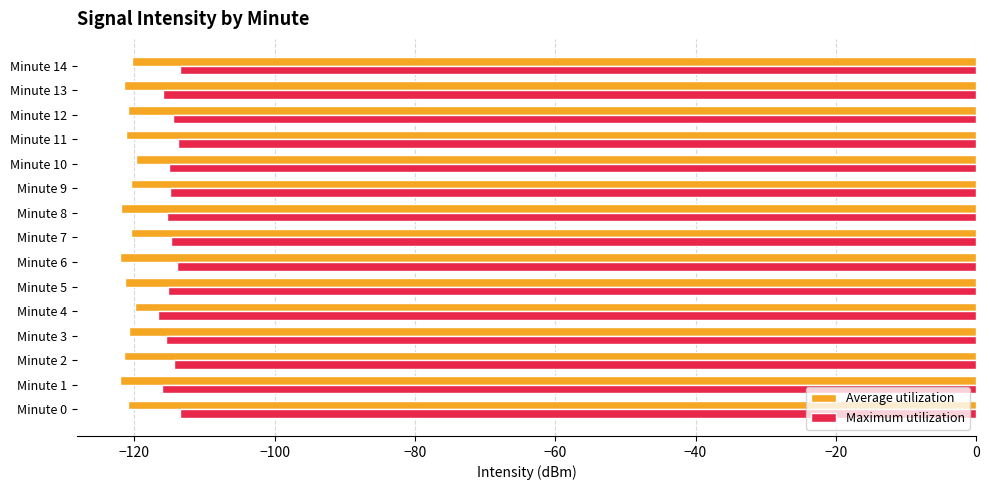

List the series in order of their overall mean, highest first.

Maximum utilization, Average utilization